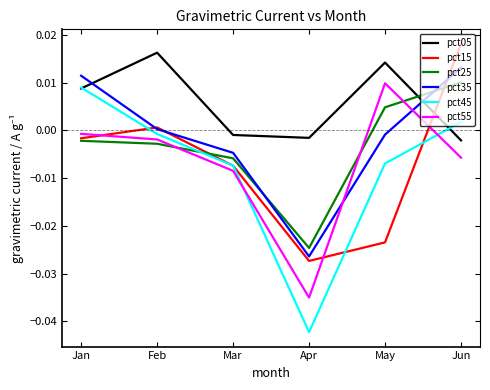

The value of pct25 at Jan is -0.0. True or false?

True